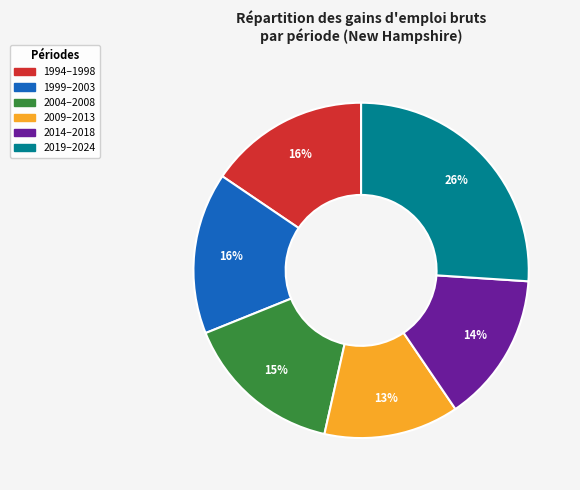

To the nearest percent, what is the average slice percentage?

17%